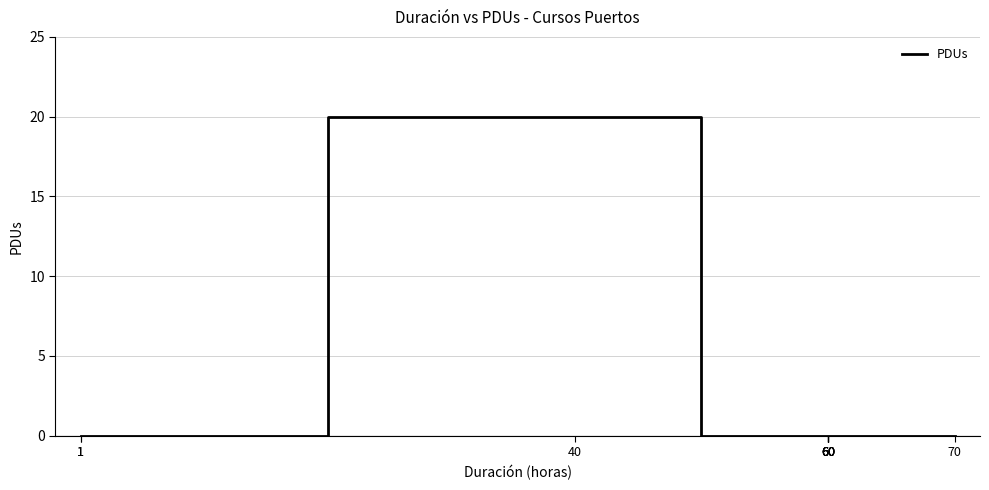

List the labels in order of value, smallest first.

1, 1, 60, 60, 60, 60, 60, 60, 70, 40